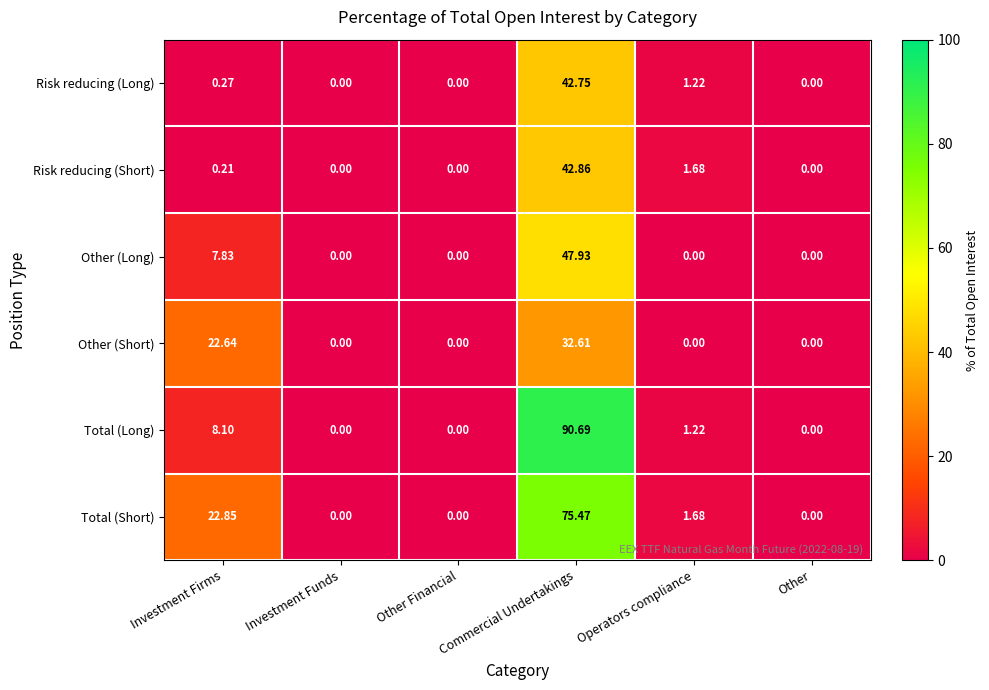

List the series in order of their peak value, highest first.

Total (Long), Total (Short), Other (Long), Risk reducing (Short), Risk reducing (Long), Other (Short)